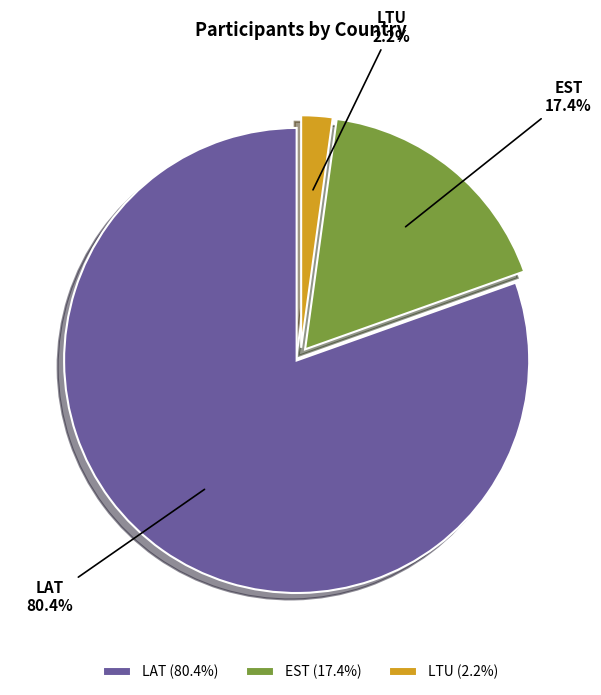

Is there any slice that represents more than half of the pie?

Yes